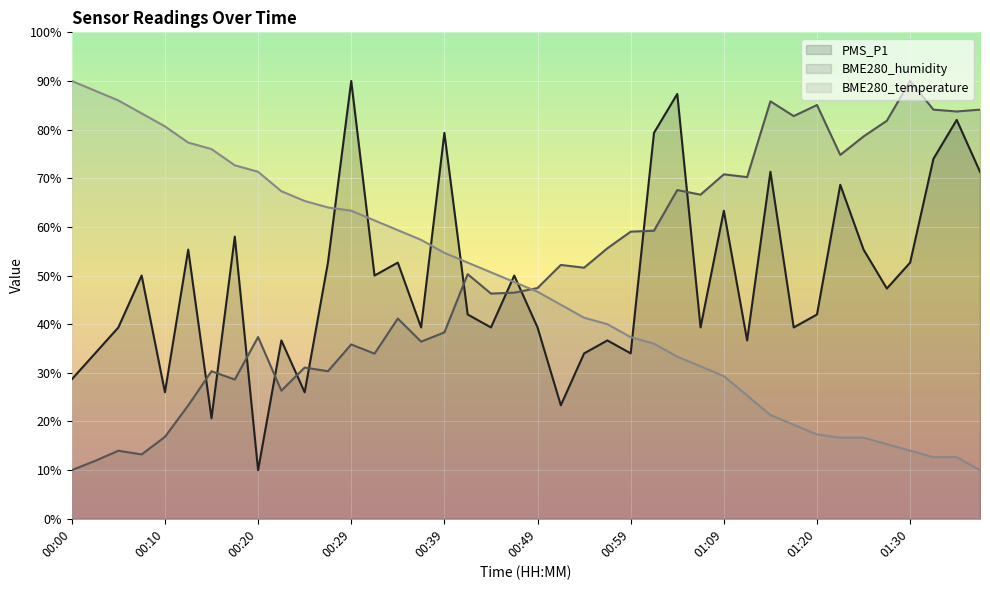

Which series changed the most between 00:12 and 01:25?

BME280_temperature